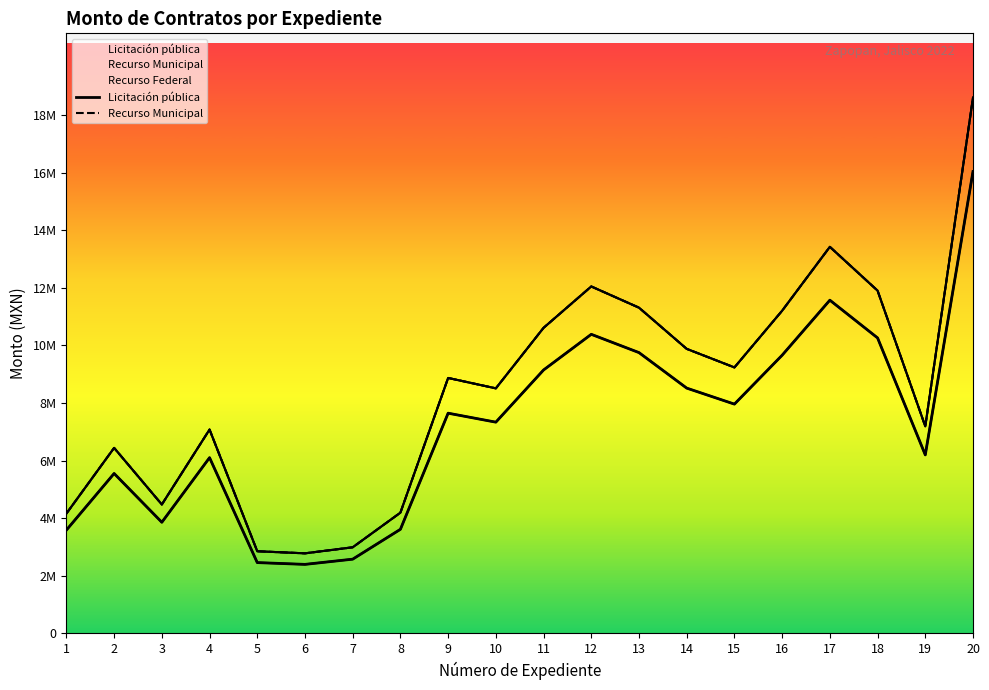

What is the sum of all Licitación pública values?

144594090.8